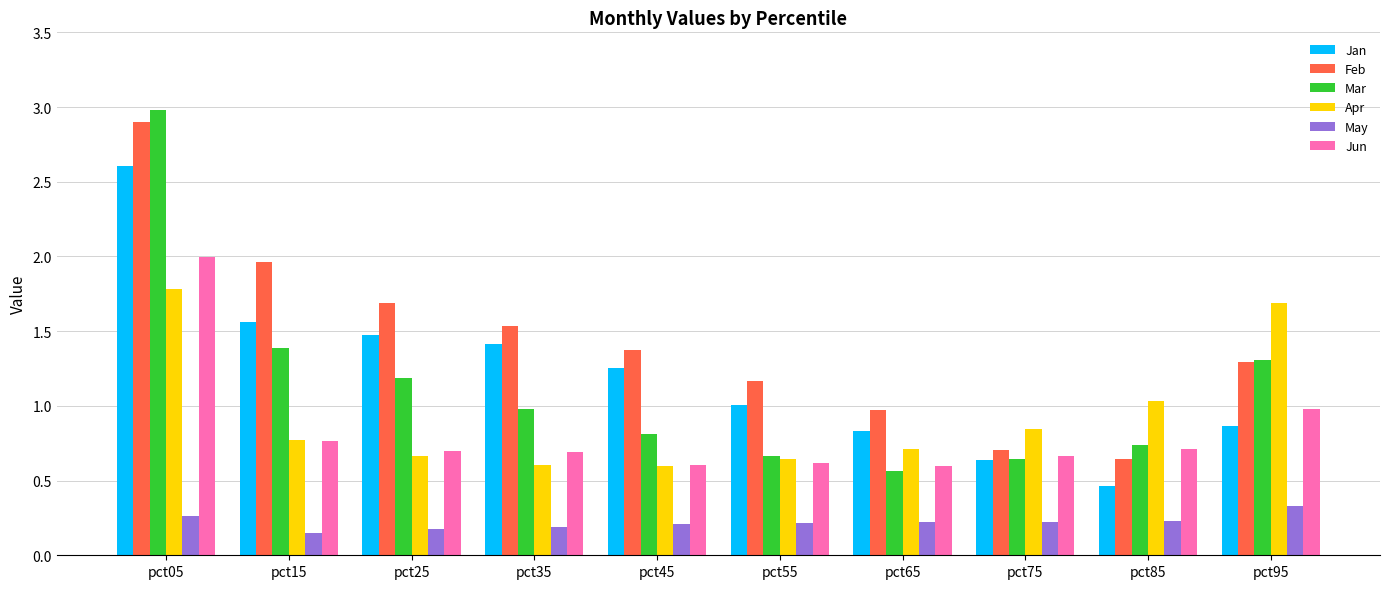

Is the value of Feb at pct75 greater than the value of May at pct55?

Yes